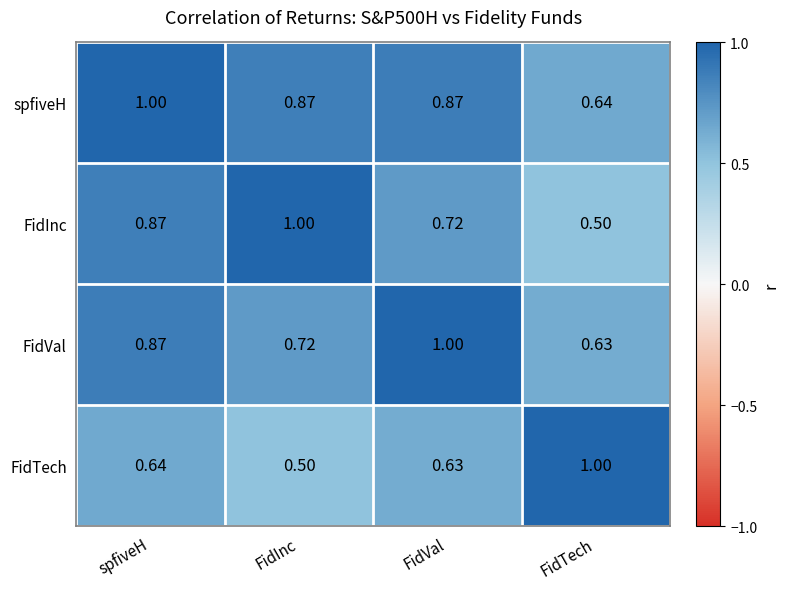

What is the minimum value shown in the chart?

0.5